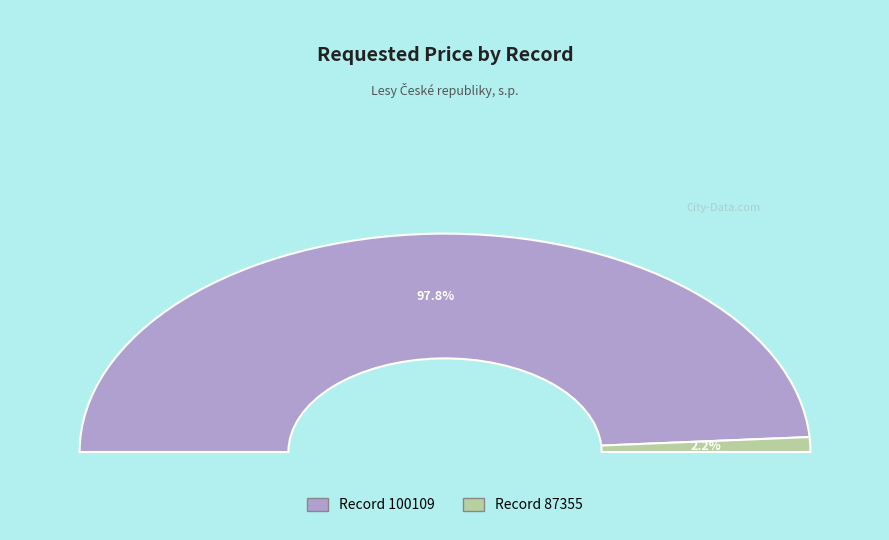

To the nearest percent, what percentage of the pie is 100109?

98%